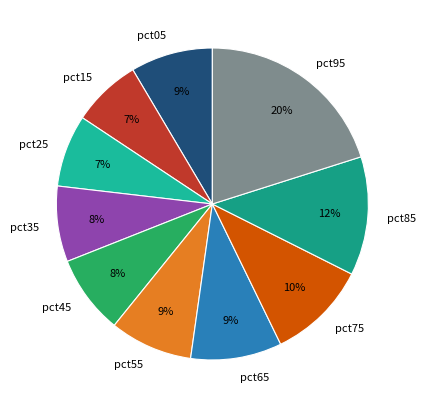

Count the number of slices in the pie.

10